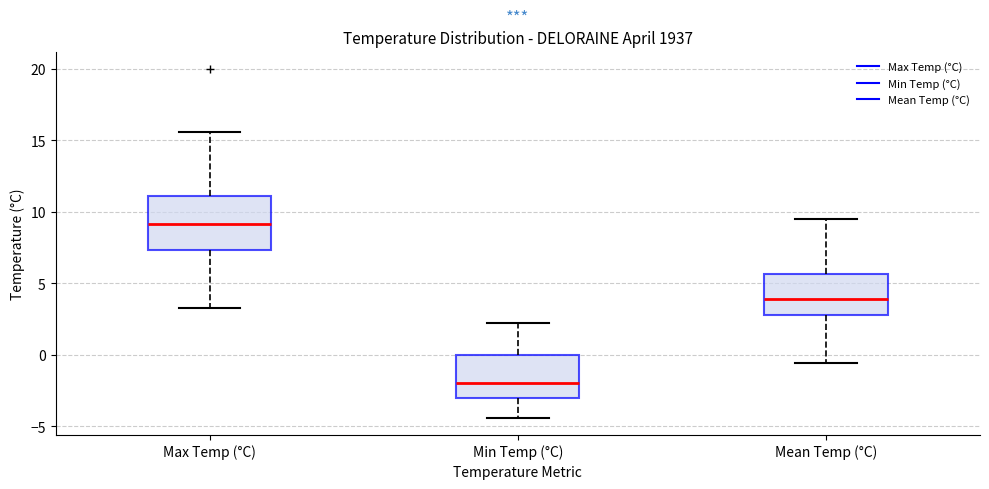

Reading left to right, transcribe this box plot: for each box, give where its median line is, the range the box spans, and where its two whiskers end, as read against the y-axis. The values are not printed on the chart, so give them approximately, as read against the axis.

Max Temp (°C): median 9.0, box 7.5 to 11.0, whiskers 3.5 to 15.5
Min Temp (°C): median -2.0, box -3.0 to 0.0, whiskers -4.5 to 2.0
Mean Temp (°C): median 4.0, box 3.0 to 5.5, whiskers -0.5 to 9.5